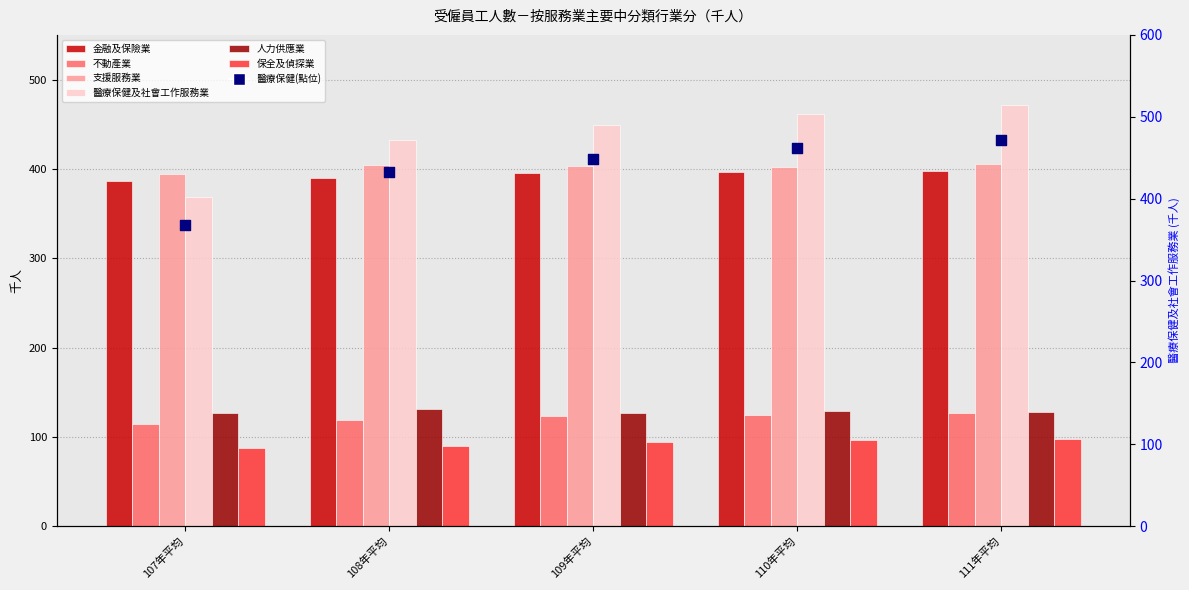

Which series reaches the maximum Y coordinate?

醫療保健及社會工作服務業